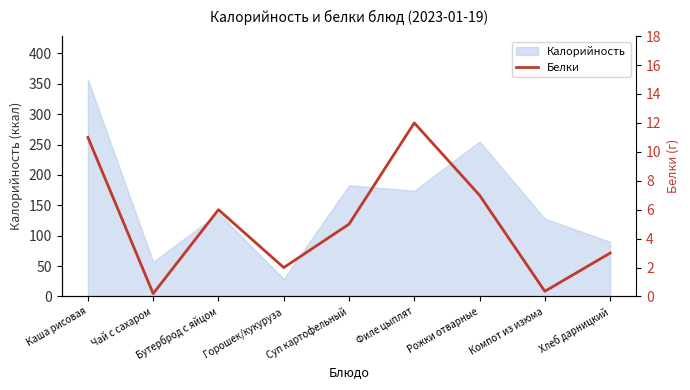

What is the smallest value displayed?

0.2